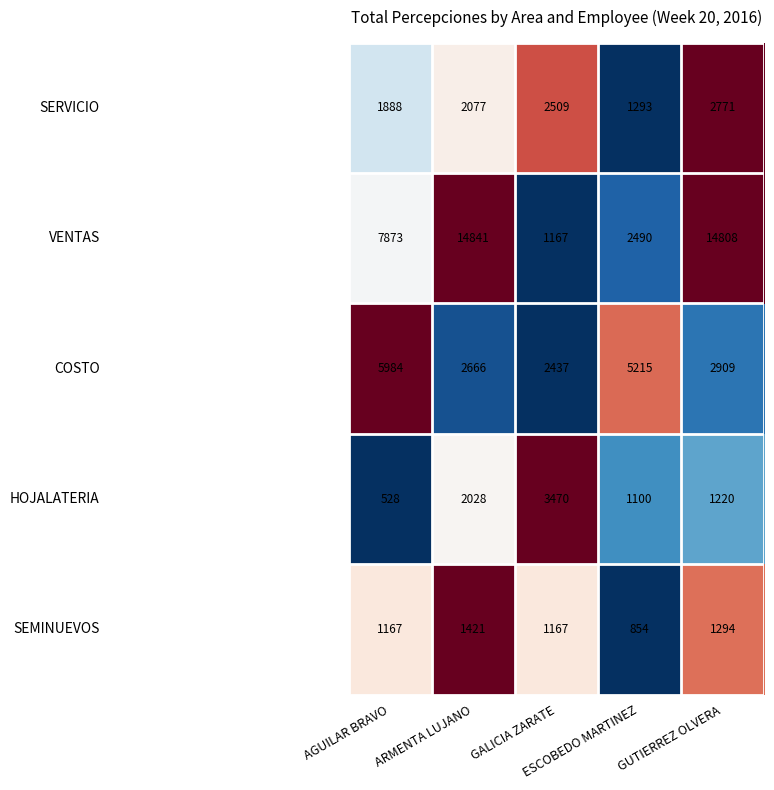

What is the maximum value shown in the chart?

14841